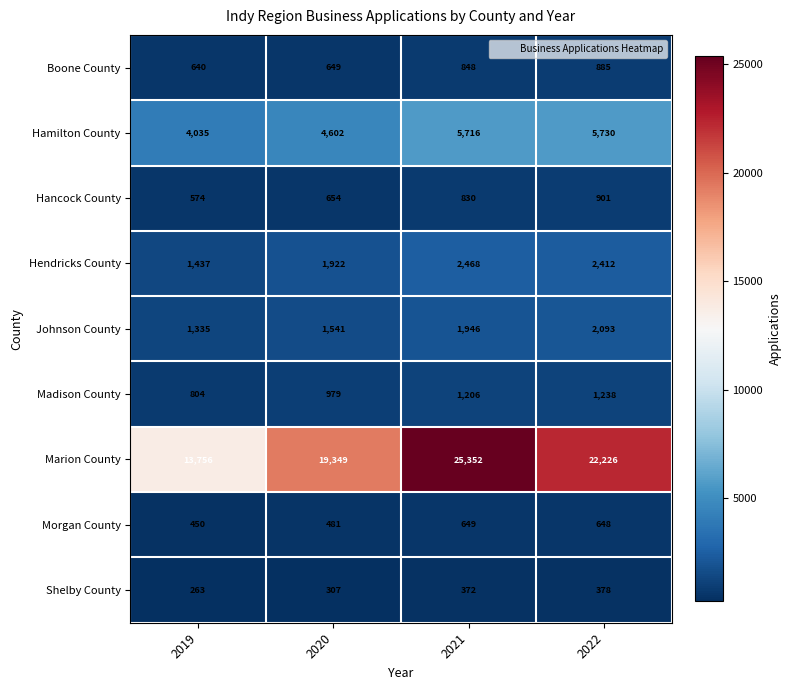

Where does the Morgan County series first go above 648?

2021